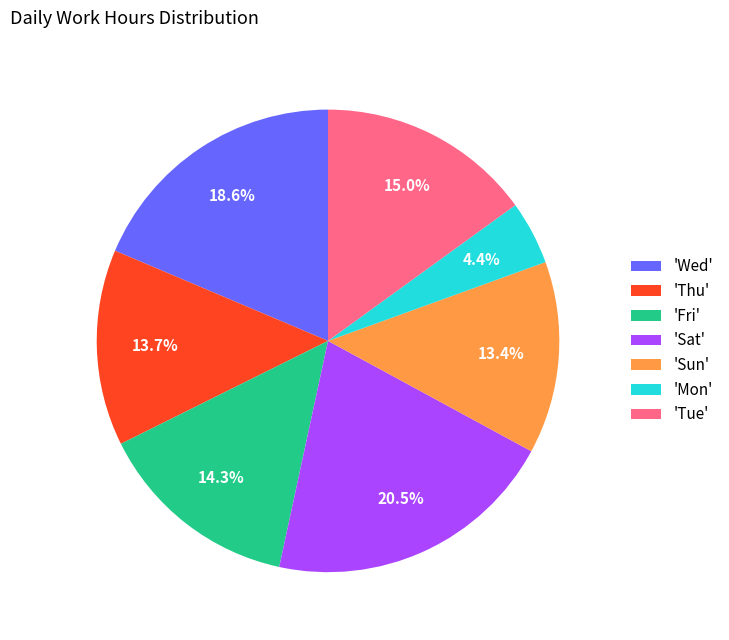

What is the total percentage of 'Thu' and 'Fri'?

28.0%